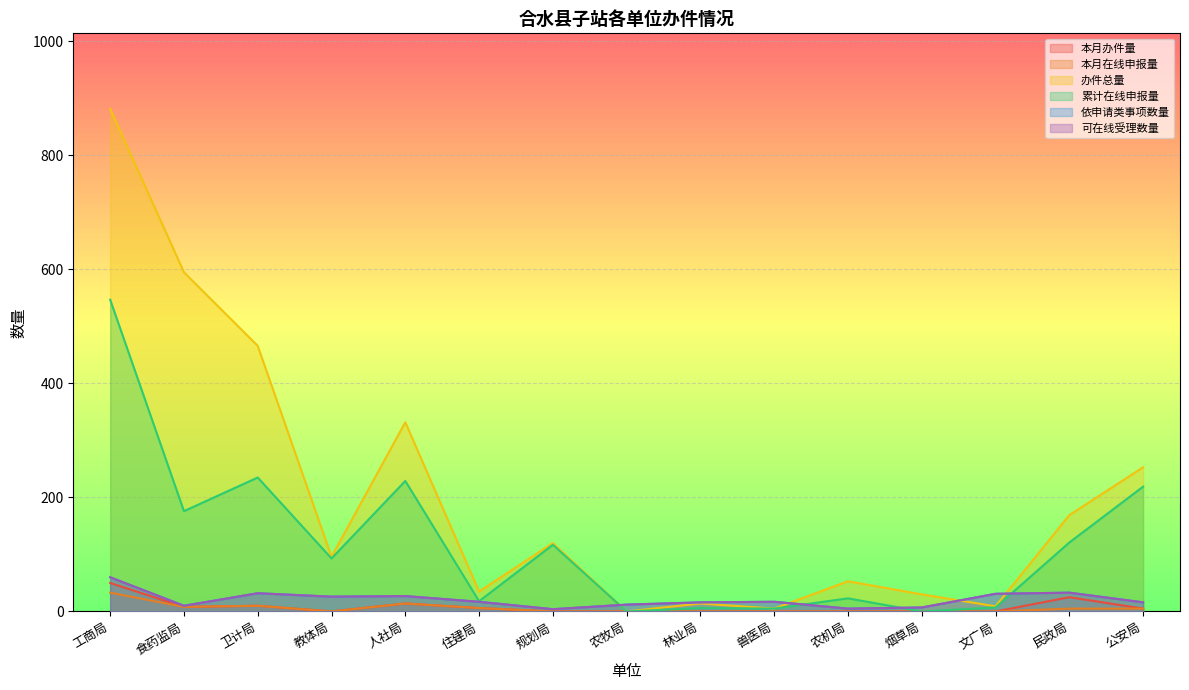

Reading left to right, transcribe all the data shown in this chart.

本月办件量: 工商局=50	食药监局=8	卫计局=10	教体局=0	人社局=14	住建局=6	规划局=0	农牧局=0	林业局=0	兽医局=0	农机局=0	烟草局=0	文广局=0	民政局=25	公安局=5
本月在线申报量: 工商局=33	食药监局=8	卫计局=10	教体局=0	人社局=14	住建局=6	规划局=0	农牧局=0	林业局=0	兽医局=0	农机局=0	烟草局=0	文广局=0	民政局=5	公安局=5
办件总量: 工商局=882	食药监局=595	卫计局=466	教体局=96	人社局=332	住建局=35	规划局=120	农牧局=0	林业局=14	兽医局=5	农机局=53	烟草局=30	文广局=9	民政局=169	公安局=253
累计在线申报量: 工商局=547	食药监局=176	卫计局=235	教体局=93	人社局=229	住建局=18	规划局=117	农牧局=0	林业局=6	兽医局=5	农机局=23	烟草局=0	文广局=7	民政局=121	公安局=219
依申请类事项数量: 工商局=60	食药监局=10	卫计局=32	教体局=26	人社局=27	住建局=17	规划局=4	农牧局=12	林业局=16	兽医局=17	农机局=5	烟草局=7	文广局=31	民政局=33	公安局=16
可在线受理数量: 工商局=60	食药监局=10	卫计局=32	教体局=26	人社局=27	住建局=17	规划局=4	农牧局=12	林业局=16	兽医局=17	农机局=5	烟草局=7	文广局=31	民政局=33	公安局=16